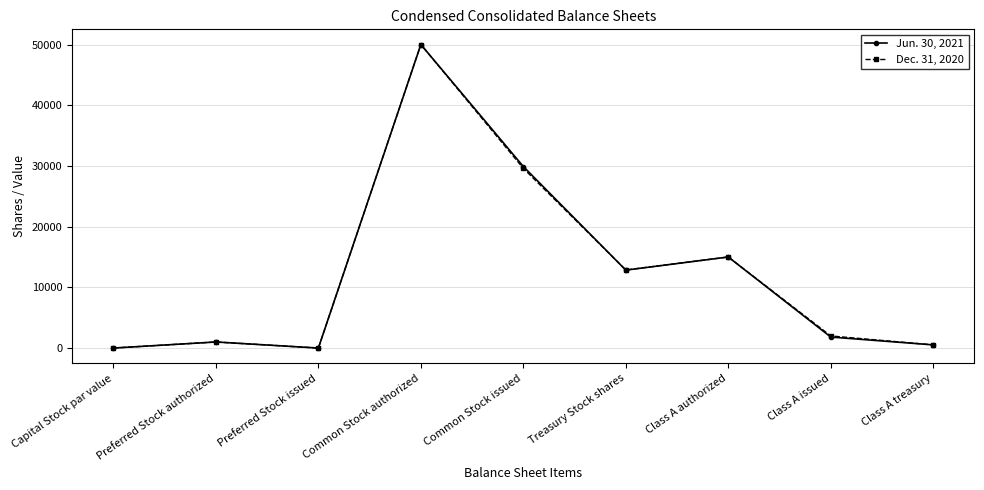

How many data points in Jun. 30, 2021 are less than 1813?

4